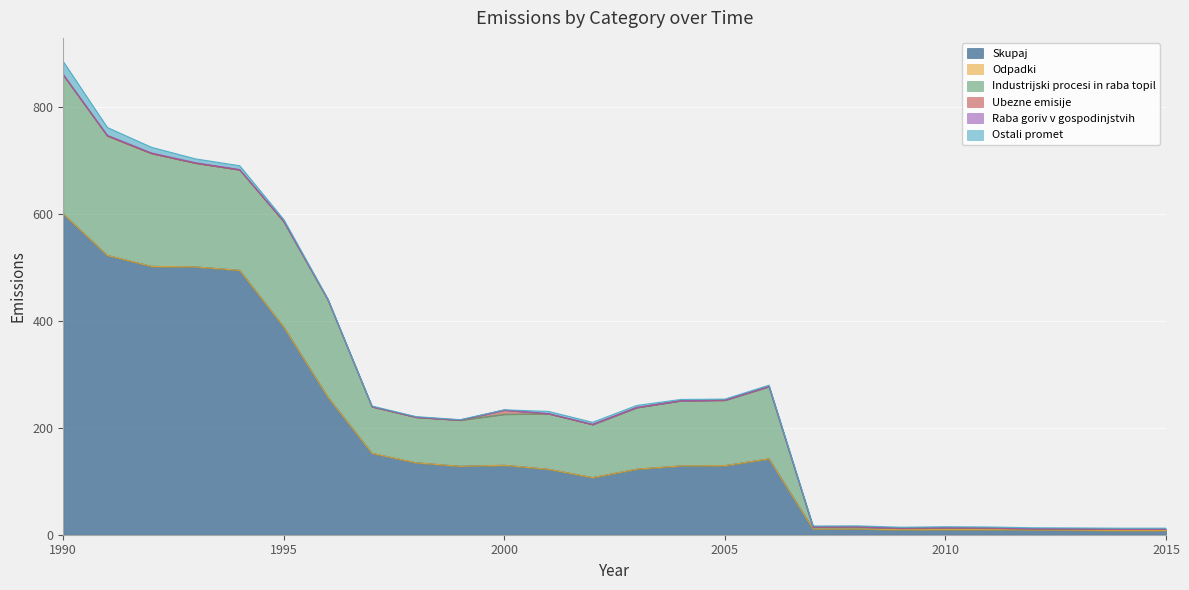

Reading left to right, what are all the values shown in this chart?

Skupaj: 0=599.8	1=522.2	2=501.7	3=500.7	4=494.3	5=388.2	6=257.2	7=152.0	8=134.4	9=127.9	10=129.8	11=122.3	12=106.7	13=122.5	14=128.6	15=129.1	16=141.9	17=10.4	18=10.8	19=9.3	20=9.7	21=9.5	22=8.6	23=8.4	24=7.8	25=7.8
Odpadki: 0=0.0	1=0.0	2=0.0	3=0.0	4=0.0	5=0.0	6=0.0	7=0.0	8=0.0	9=0.0	10=0.0	11=0.0	12=0.0	13=0.0	14=0.0	15=0.0	16=0.0	17=0.0	18=0.0	19=0.0	20=0.0	21=0.0	22=0.0	23=0.0	24=0.0	25=0.0
Industrijski procesi in raba topil: 0=259.8	1=223.4	2=211.1	3=194.0	4=187.9	5=197.2	6=182.1	7=87.2	8=85.1	9=86.1	10=95.3	11=103.8	12=99.2	13=115.1	14=121.7	15=122.3	16=135.1	17=3.7	18=3.6	19=2.6	20=3.0	21=2.7	22=2.1	23=2.1	24=2.0	25=2.0
Ubezne emisije: 0=0.0	1=0.0	2=0.0	3=0.0	4=0.0	5=0.0	6=0.0	7=0.0	8=0.0	9=0.0	10=7.7	11=0.0	12=0.0	13=0.0	14=0.0	15=0.0	16=0.0	17=0.0	18=0.0	19=0.0	20=0.0	21=0.0	22=0.0	23=0.0	24=0.0	25=0.0
Raba goriv v gospodinjstvih: 0=1.1	1=1.3	2=1.1	3=1.0	4=0.8	5=0.7	6=0.7	7=0.6	8=0.5	9=0.5	10=0.5	11=0.4	12=0.4	13=0.4	14=0.4	15=0.4	16=0.4	17=0.4	18=0.4	19=0.6	20=0.6	21=0.6	22=0.6	23=0.6	24=0.5	25=0.5
Ostali promet: 0=24.0	1=14.5	2=10.5	3=7.1	4=7.0	5=3.2	6=1.0	7=0.8	8=0.8	9=0.6	10=0.3	11=4.1	12=3.9	13=3.6	14=2.1	15=1.8	16=2.2	17=1.8	18=1.8	19=1.6	20=1.7	21=1.7	22=1.7	23=1.6	24=1.8	25=1.8